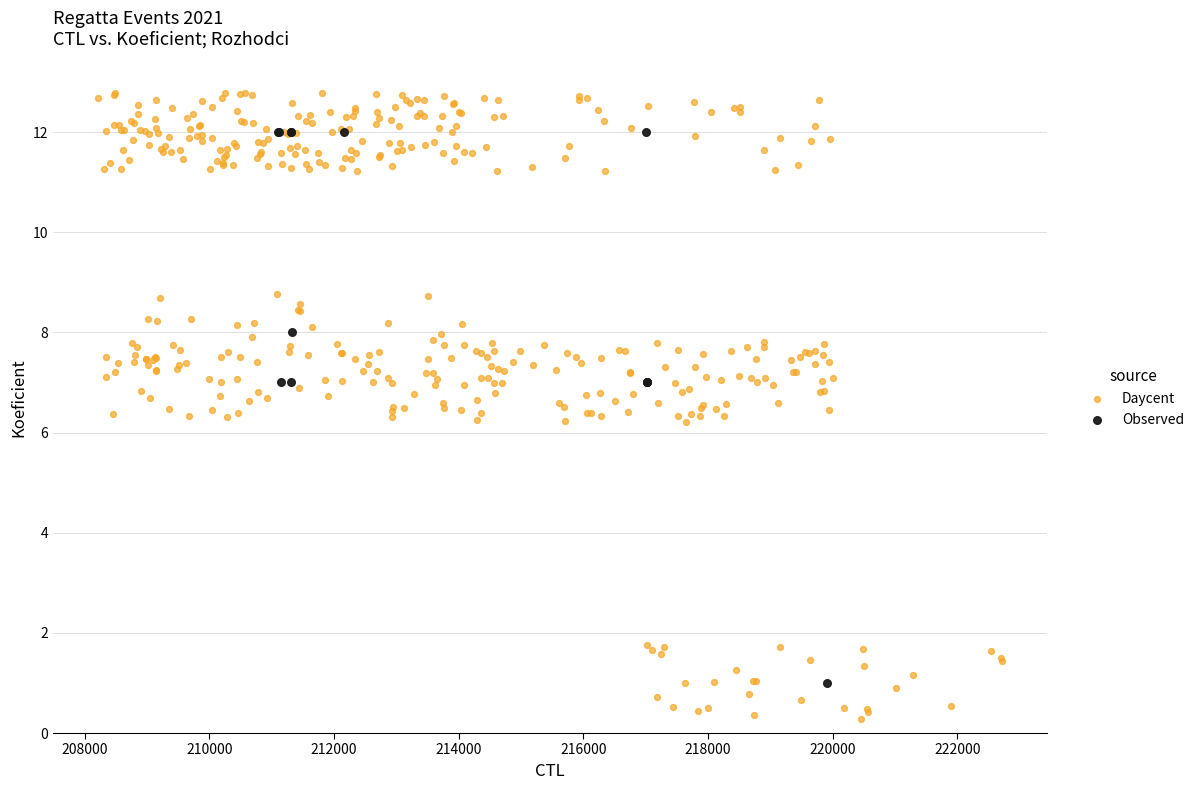

Which series has the largest Y range (max minus min)?

Daycent